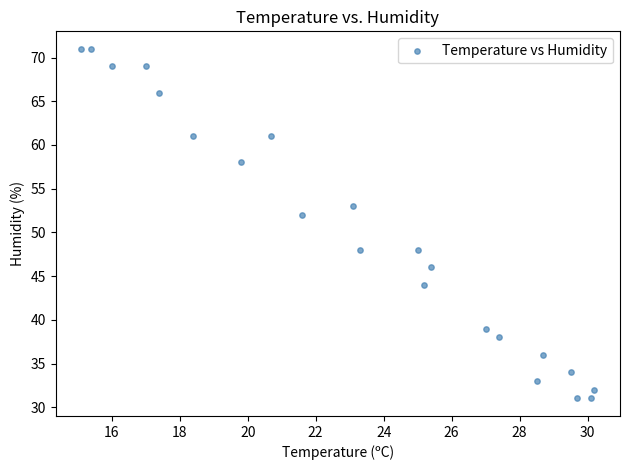

What Y value in the scatter plot is closest to 51?

52